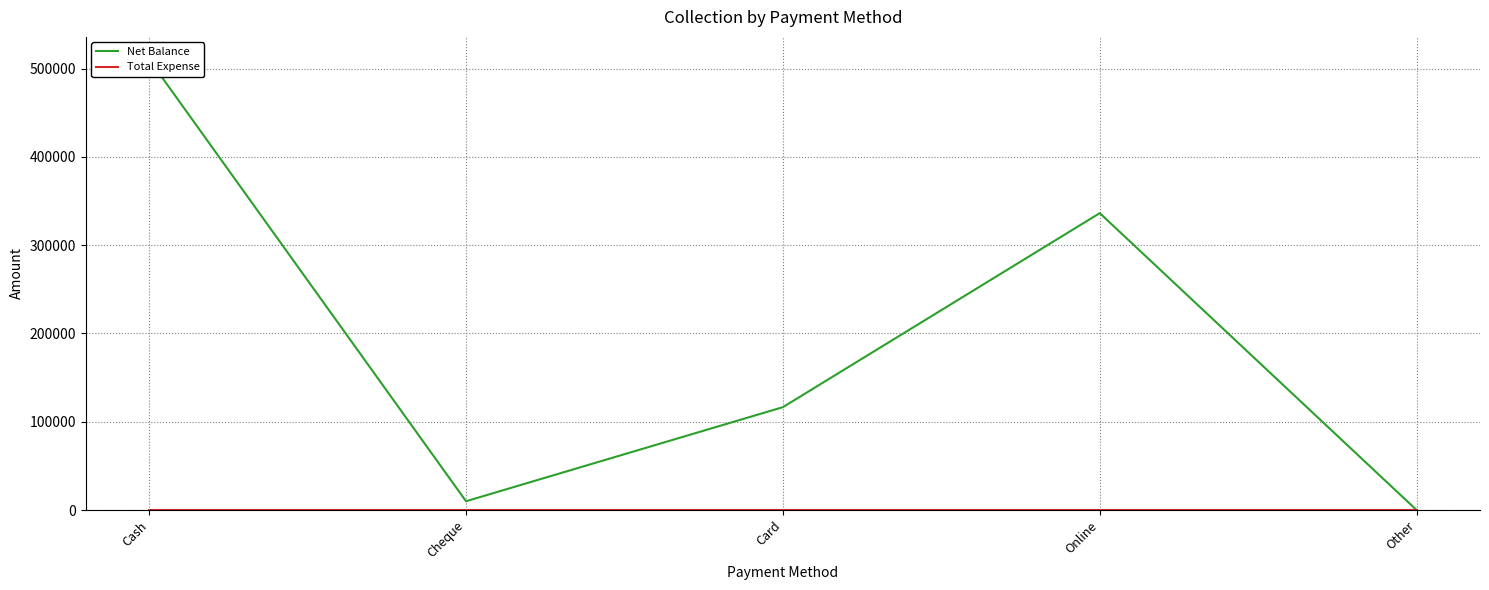

Which category has the lowest value across all series?

Other